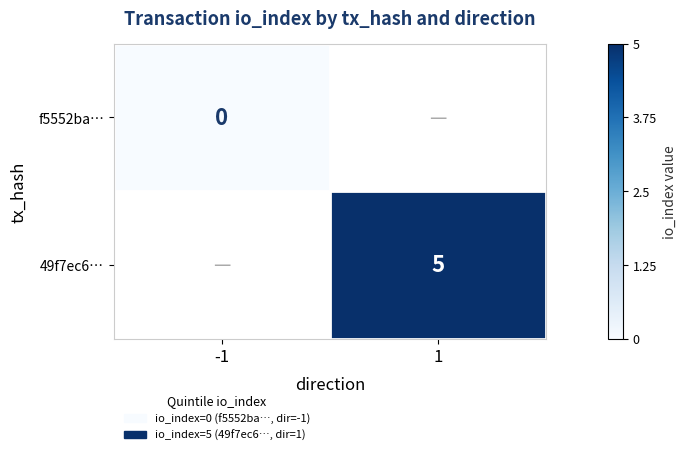

Count the number of data series in this chart.

2